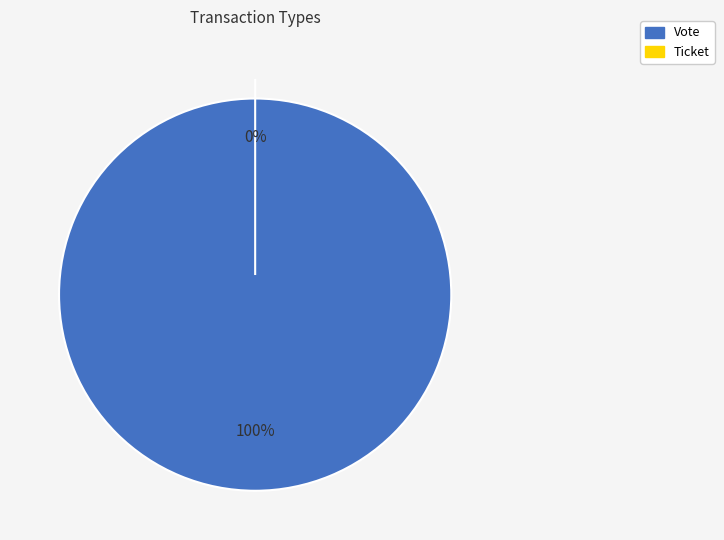

To the nearest percent, what is the average slice percentage?

50%